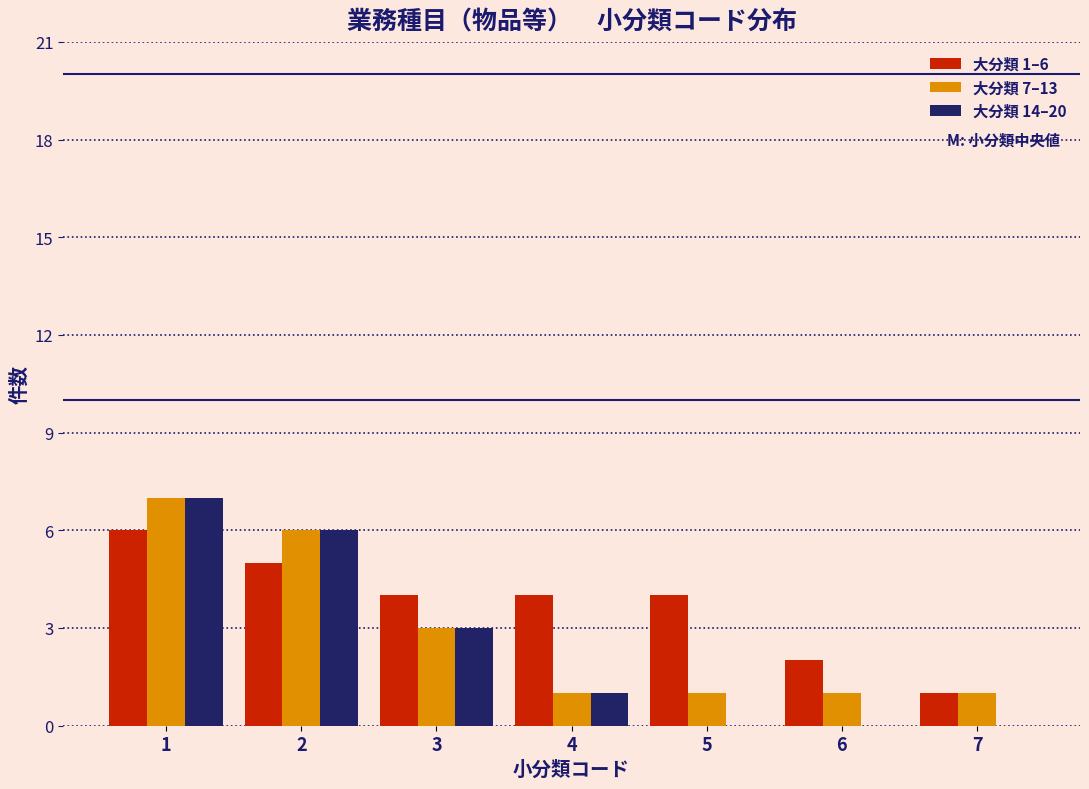

In the 大分類 1–6 series, which range on the x-axis has the tallest bar?

0.5 to 1.5